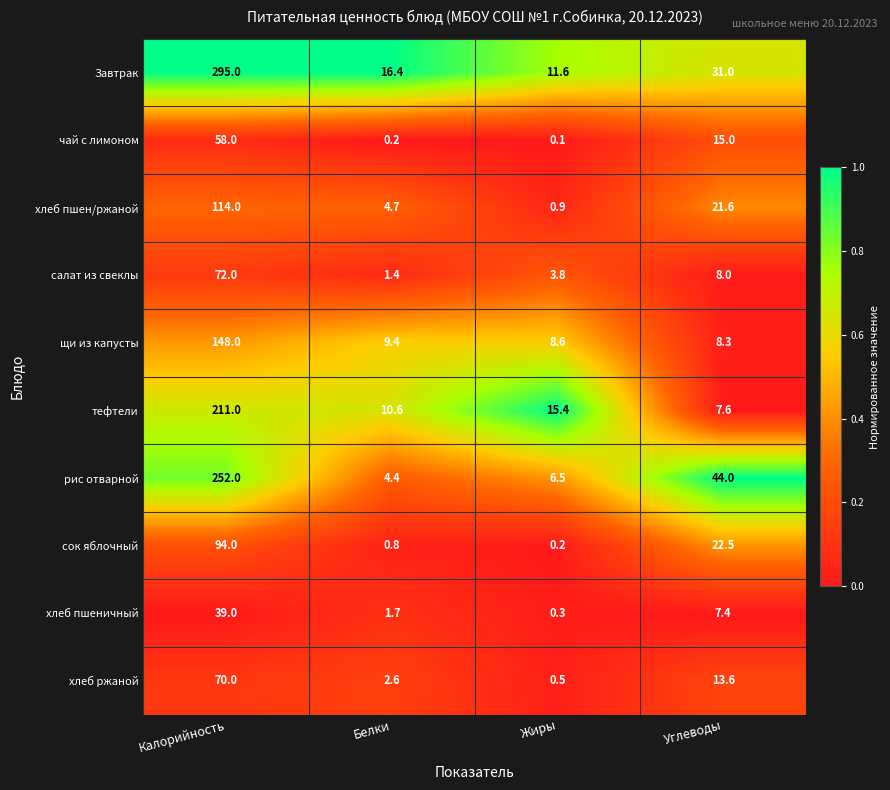

Which series changed the most between Жиры and Углеводы?

рис отварной